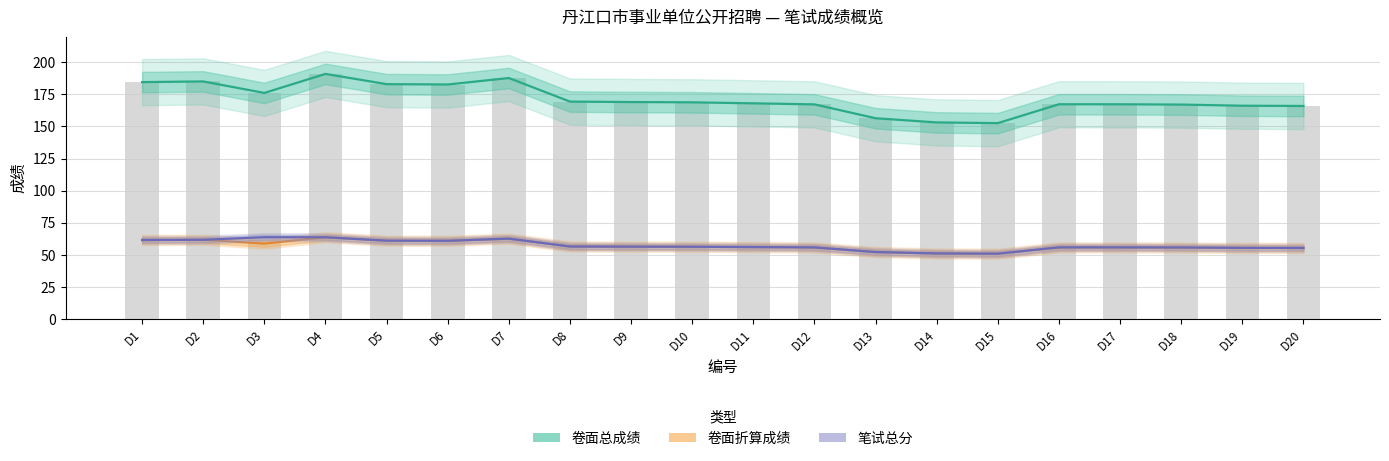

Is it true that 笔试总分 equals 93.9 at D7?

False